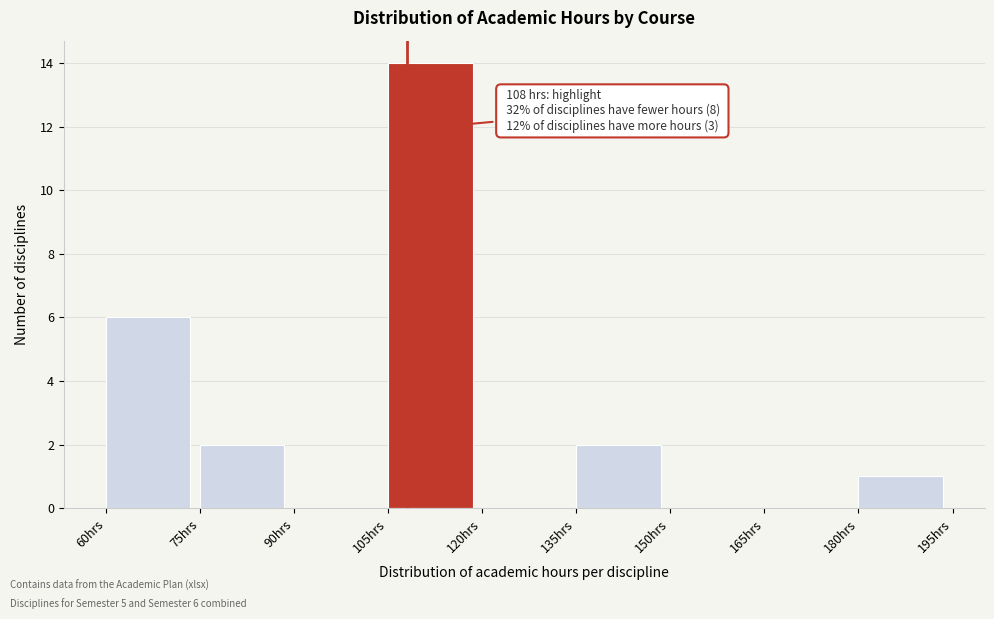

Which range on the x-axis has the tallest bar?

105 to 120